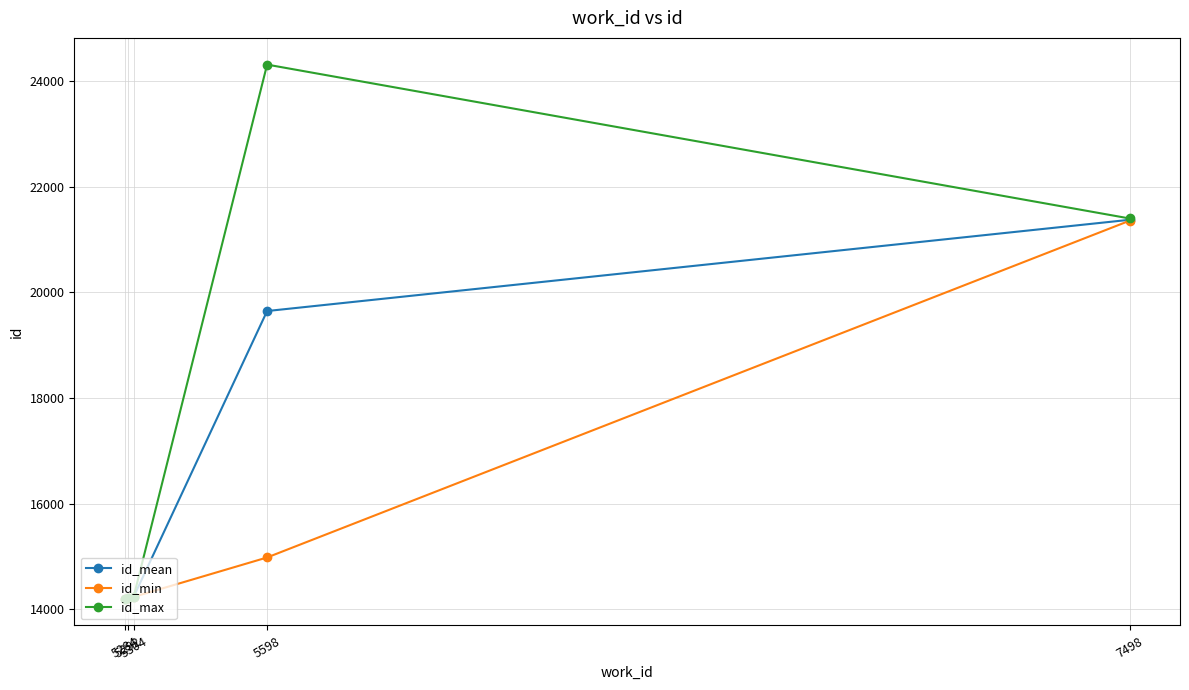

Which series has the largest range (max minus min)?

id_max